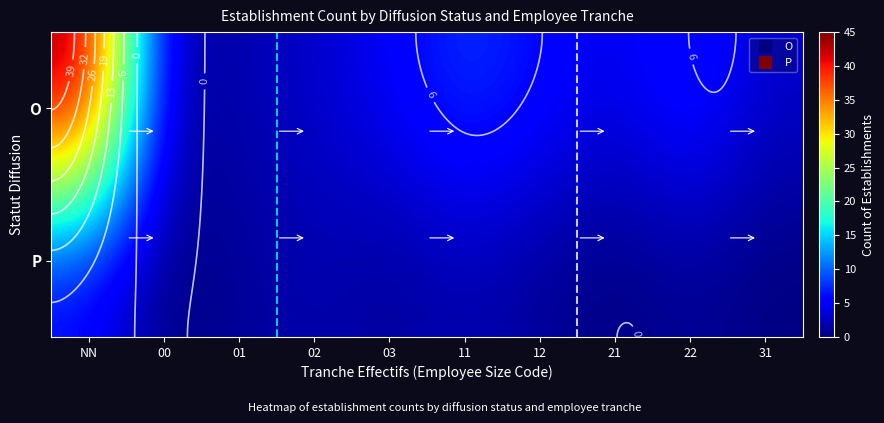

The O series shows 2 at 21. True or false?

False